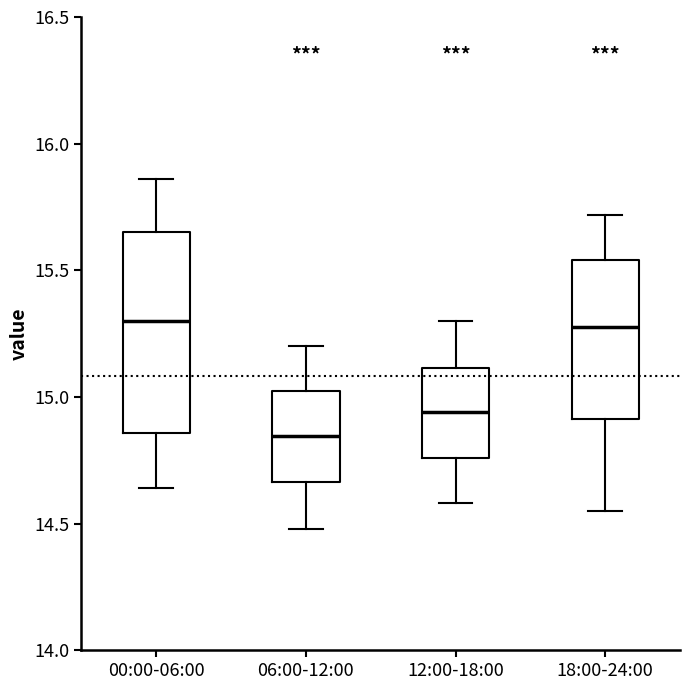

Reading left to right, transcribe this box plot: for each box, give where its median line is, the range the box spans, and where its two whiskers end, as read against the y-axis. The values are not printed on the chart, so give them approximately, as read against the axis.

00:00-06:00: median 15.30, box 14.85 to 15.65, whiskers 14.65 to 15.85
06:00-12:00: median 14.85, box 14.65 to 15.00, whiskers 14.50 to 15.20
12:00-18:00: median 14.95, box 14.75 to 15.10, whiskers 14.60 to 15.30
18:00-24:00: median 15.30, box 14.90 to 15.55, whiskers 14.55 to 15.70